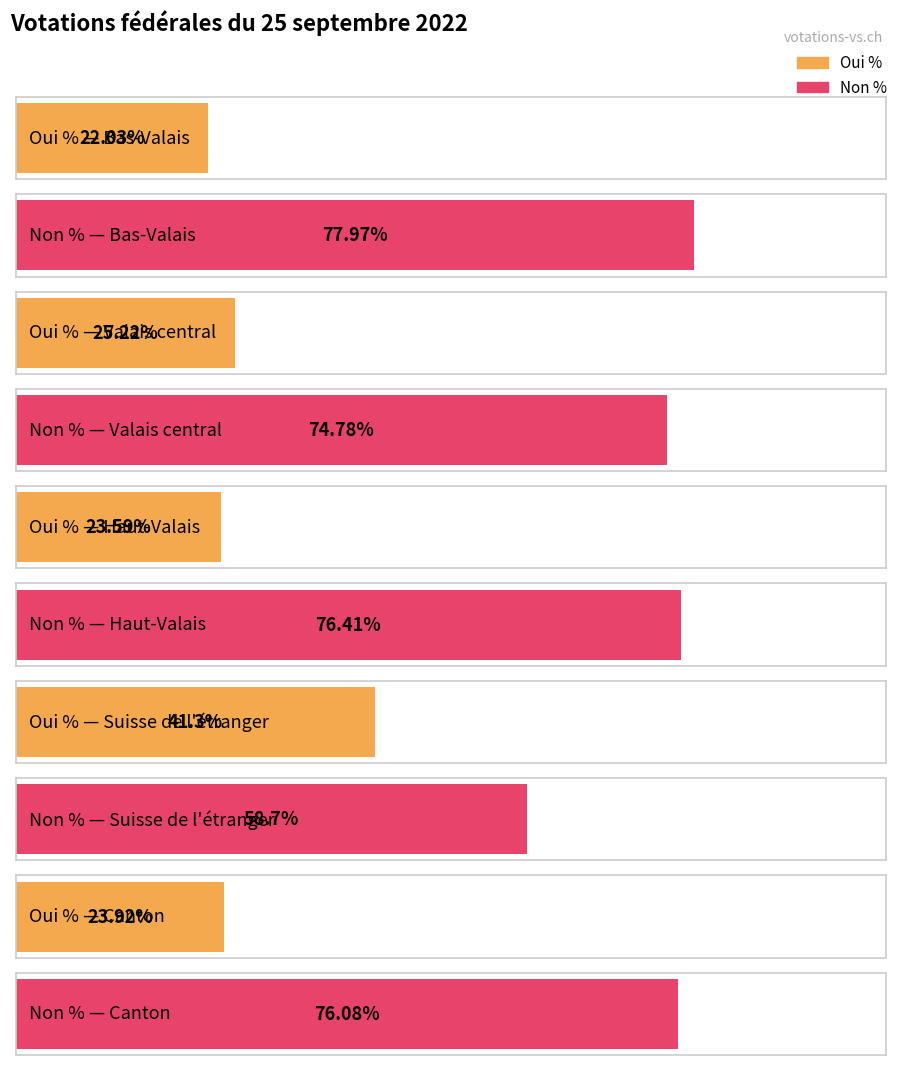

What value does the Oui % series have at Haut-Valais?

23.6